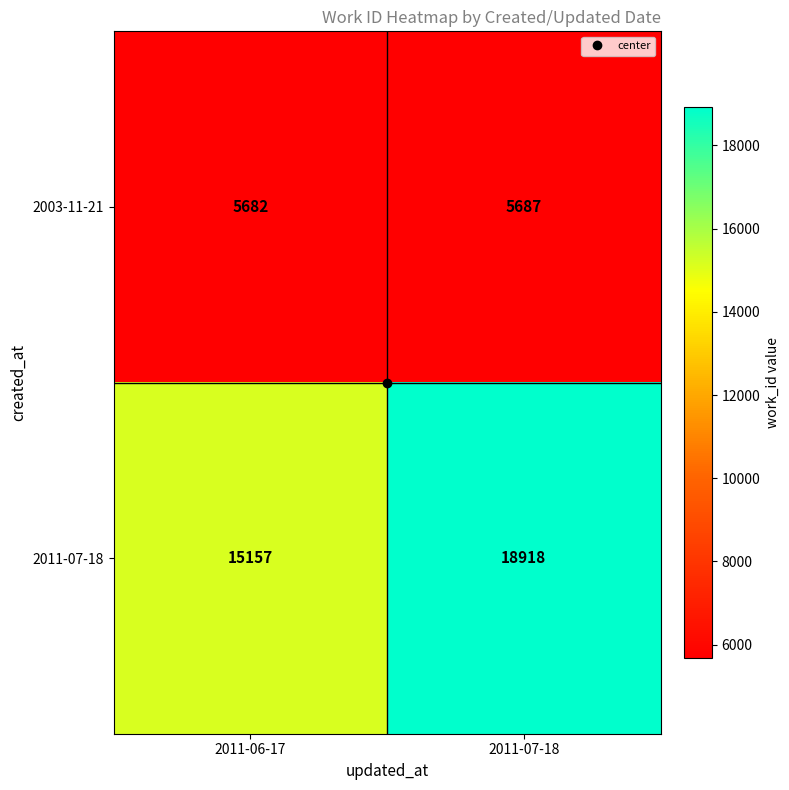

Between 2011-06-17 and 2011-07-18, which series saw the biggest shift?

2011-07-18